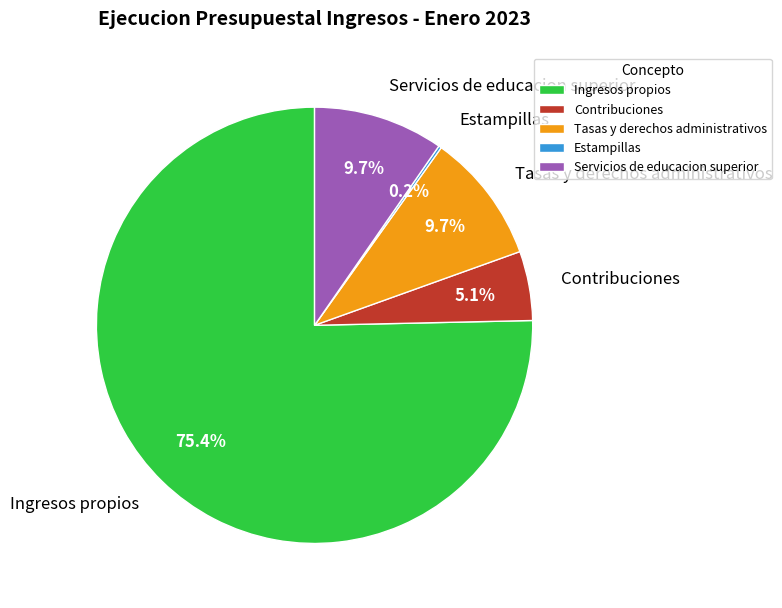

Which slice is the largest?

Ingresos propios